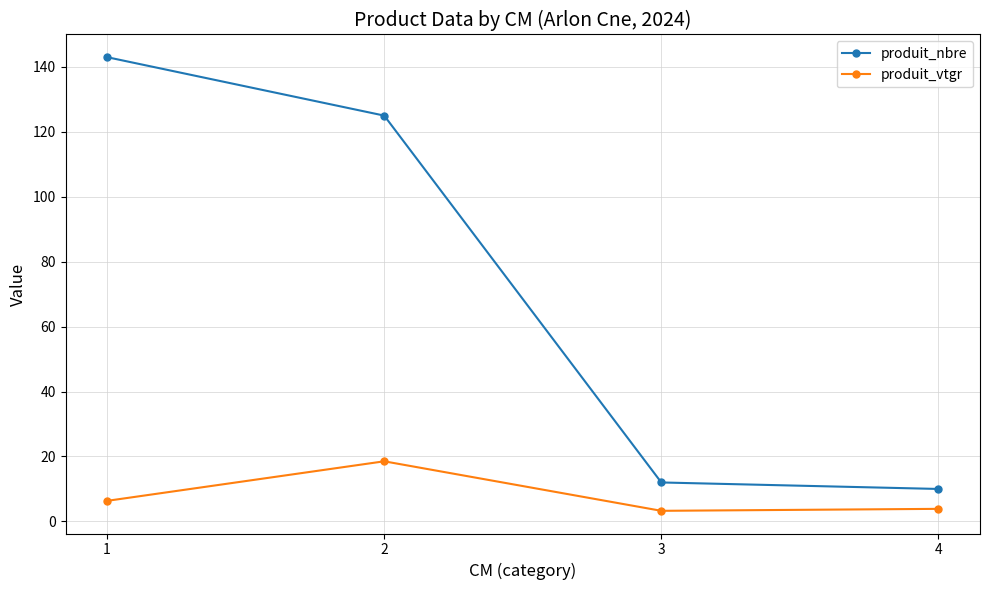

At which category is the sum across all series the highest?

1